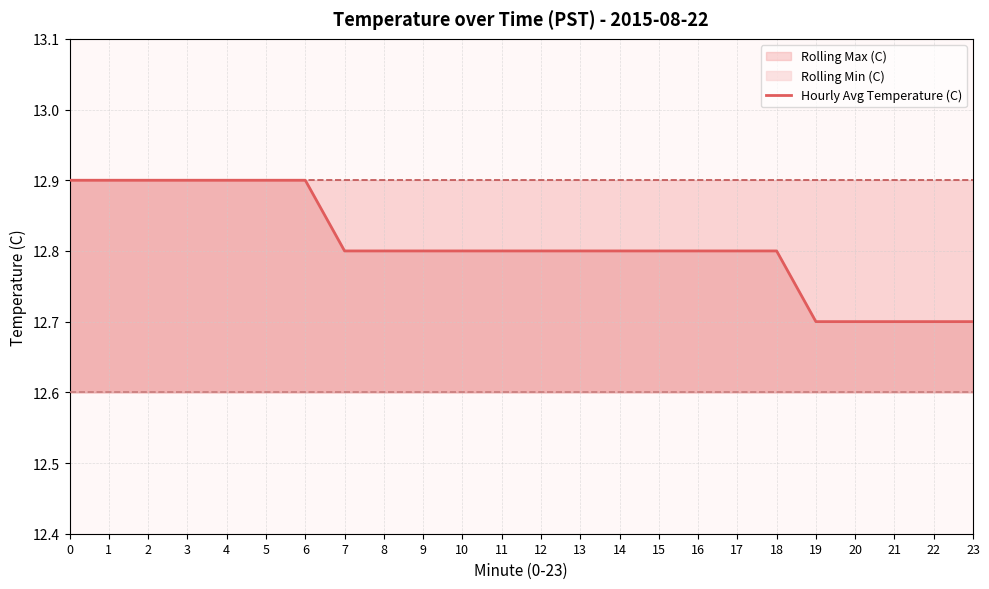

Is this an area chart (filled region under the line)?

No